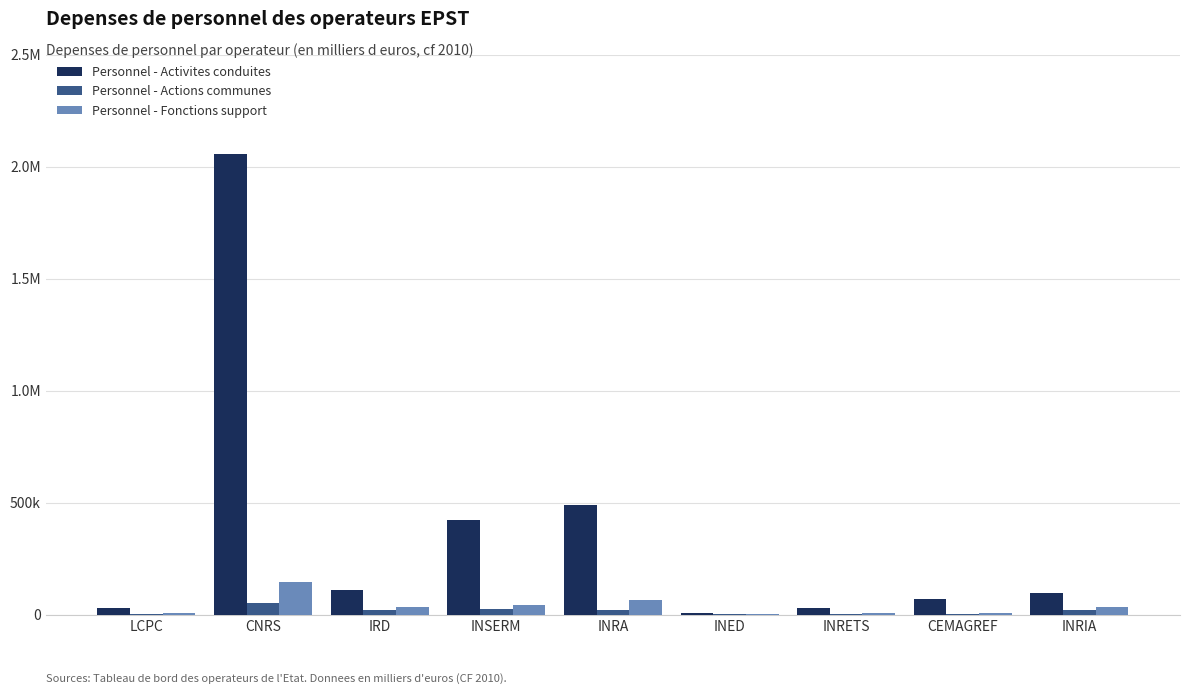

What are all the series names shown in the legend?

Personnel - Activites conduites, Personnel - Actions communes, Personnel - Fonctions support